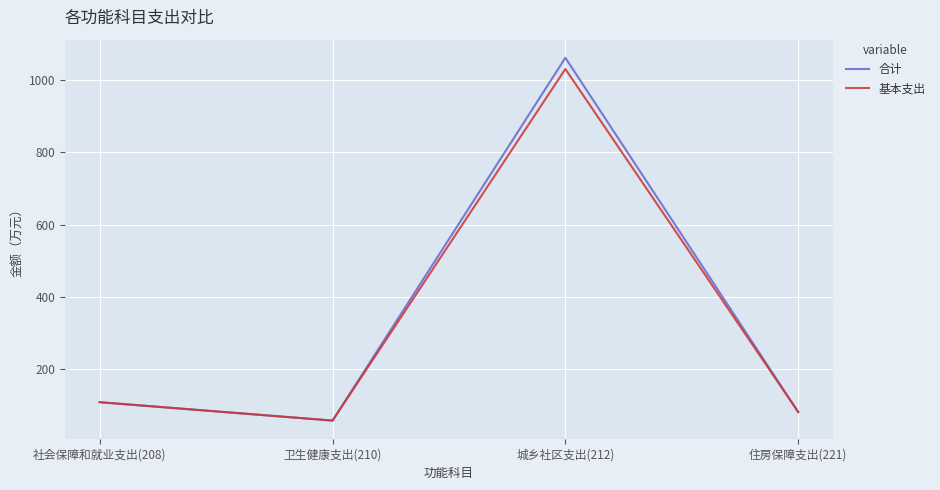

Between 社会保障和就业支出(208) and 城乡社区支出(212), which series saw the biggest shift?

合计